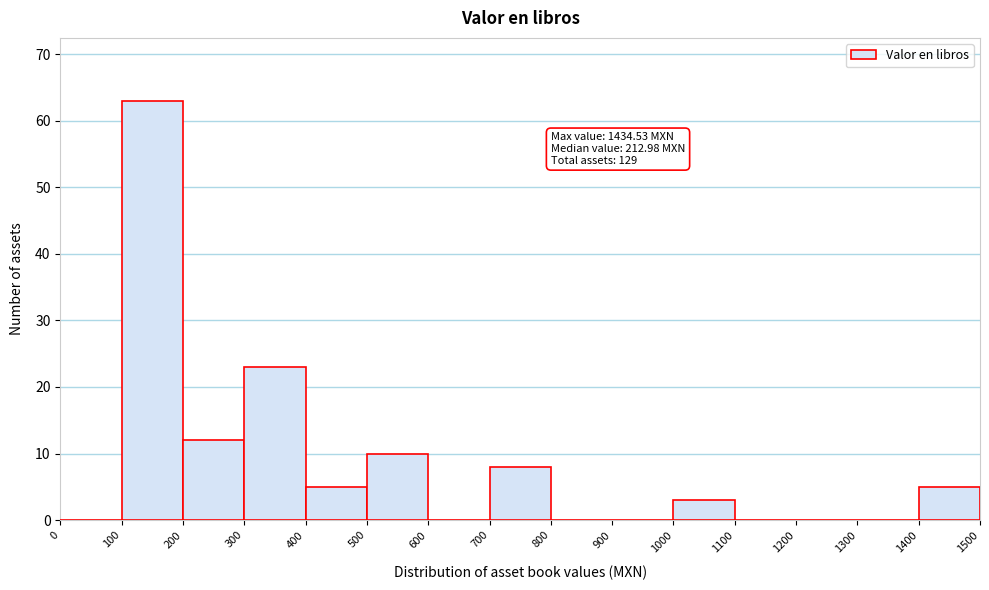

Over which range of the x-axis is the bar tallest?

100 to 200